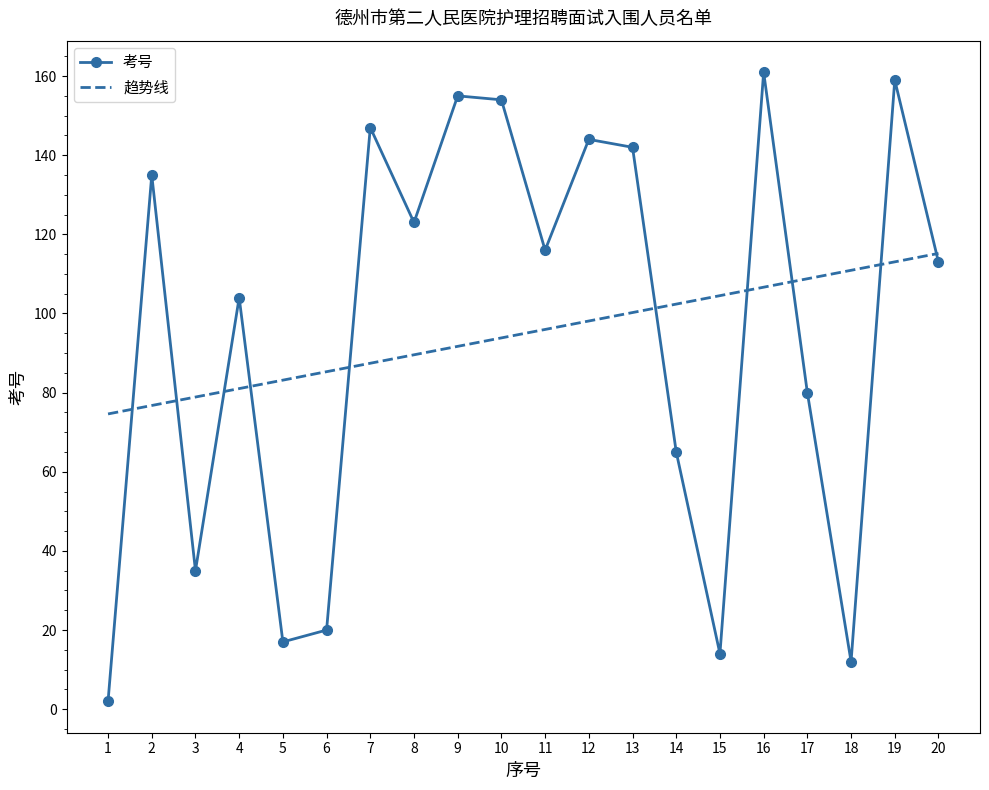

Rank the series at 16 from lowest to highest value.

趋势线, 考号